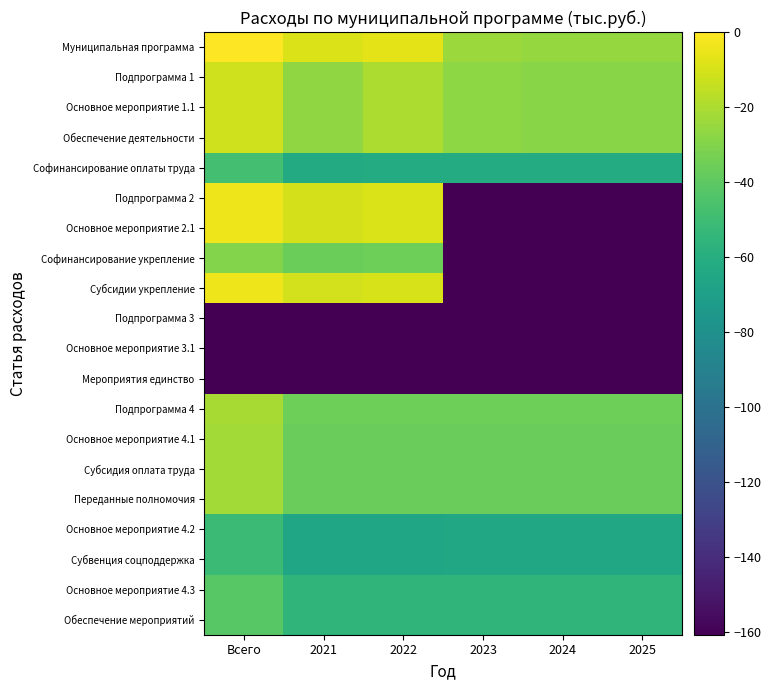

At how many categories does at least one series exceed -88?

6